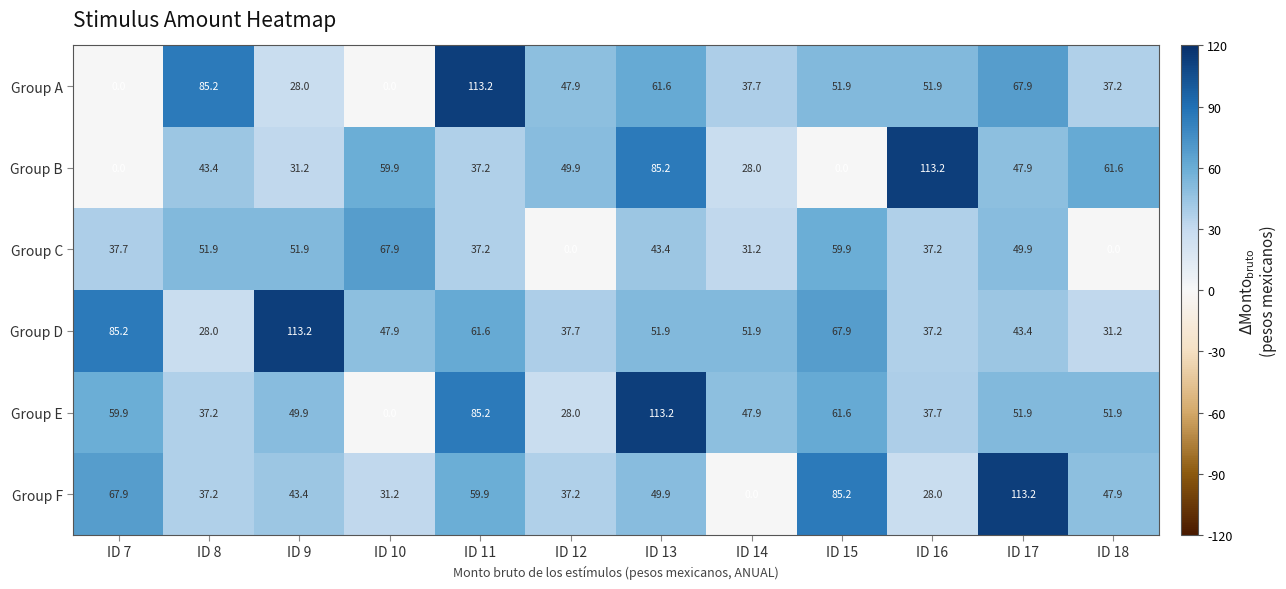

What is the sum of the Group B values at ID 14 and ID 11?

65.2